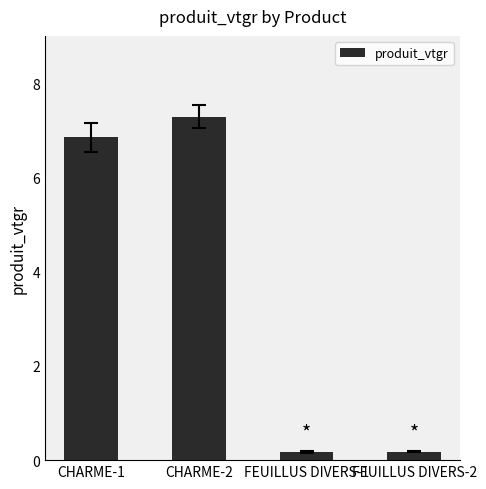

What is the minimum value shown in the chart?

0.2